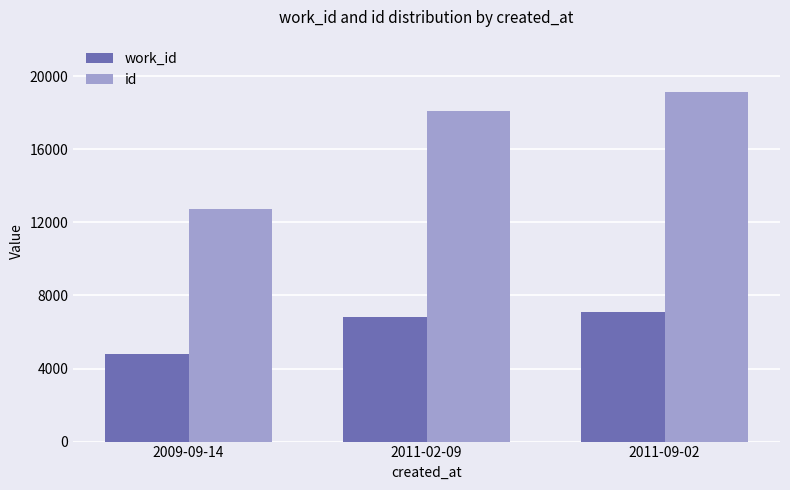

What is the average value of the work_id series?

6221